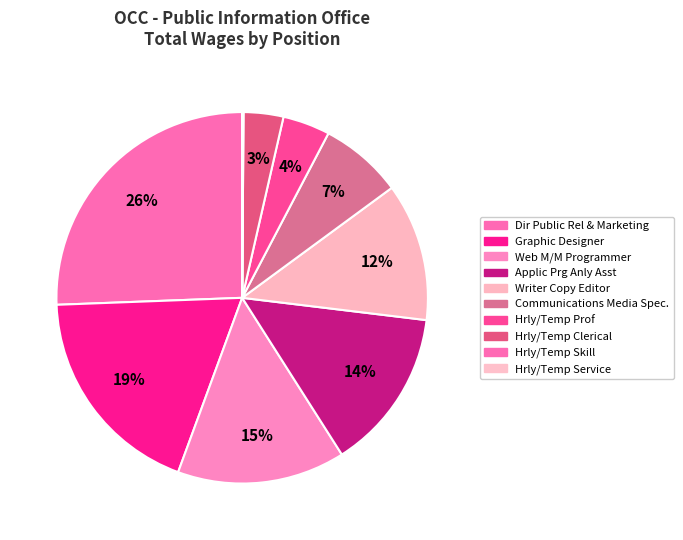

What is the largest slice in the pie chart?

Dir Public Rel & Marketing